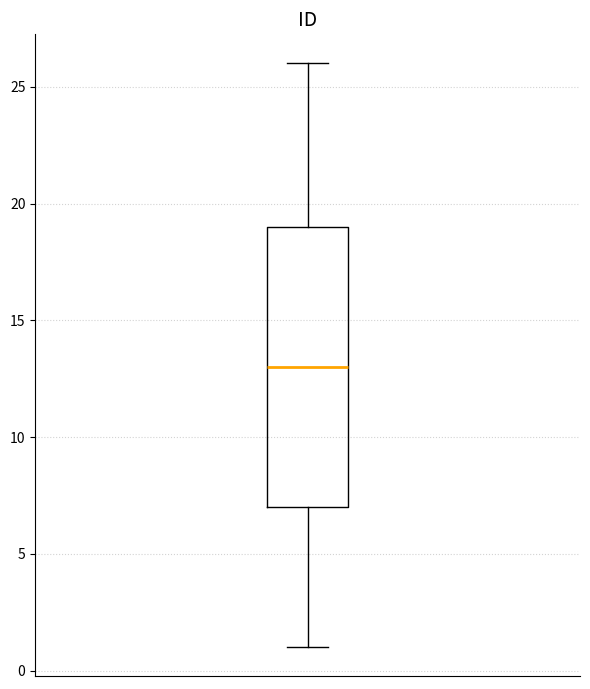

Read this box plot against the y-axis: the position of the median line, the range covered by the box, and the ends of both whiskers. The values are not printed on the chart, so give them approximately, as read against the axis.

median 13, box 7 to 19, whiskers 1 to 26